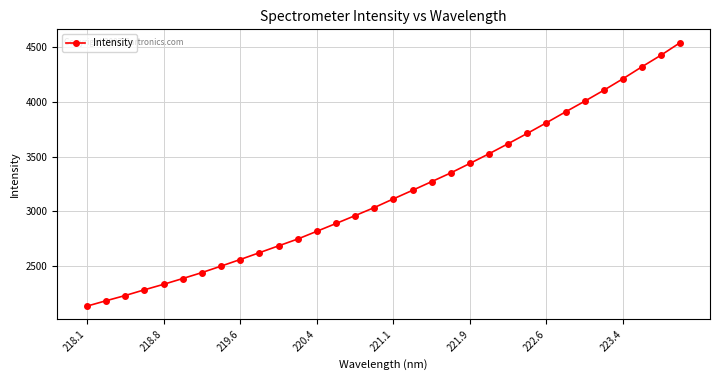

True or false: the data has more than 2 interior local peaks.

False